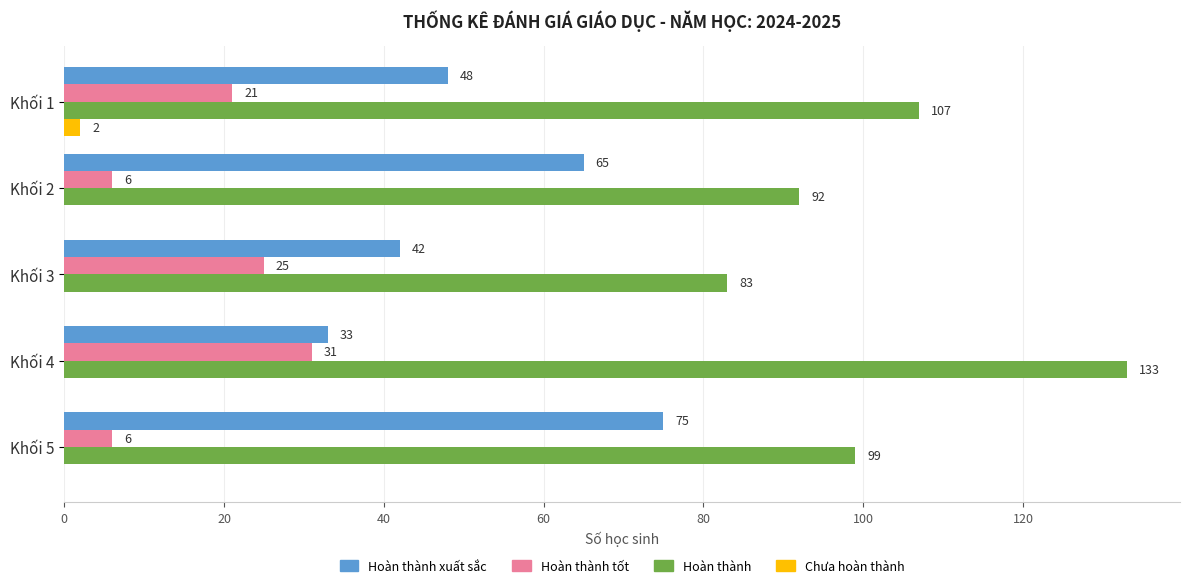

Which label corresponds to the largest value in the chart?

Khối 4